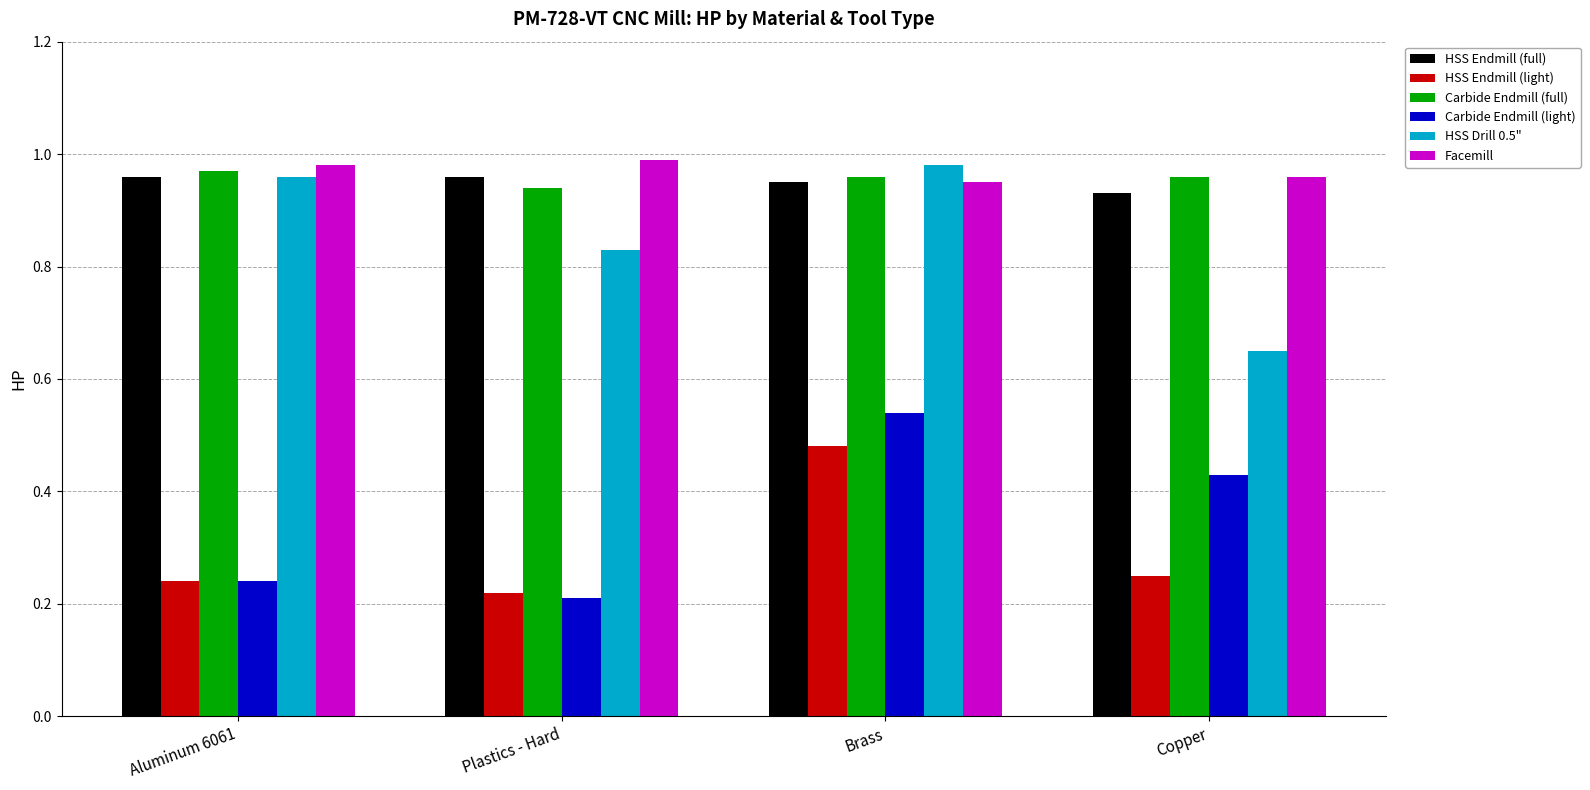

The value of HSS Endmill (full) at Brass is 0.5. True or false?

False